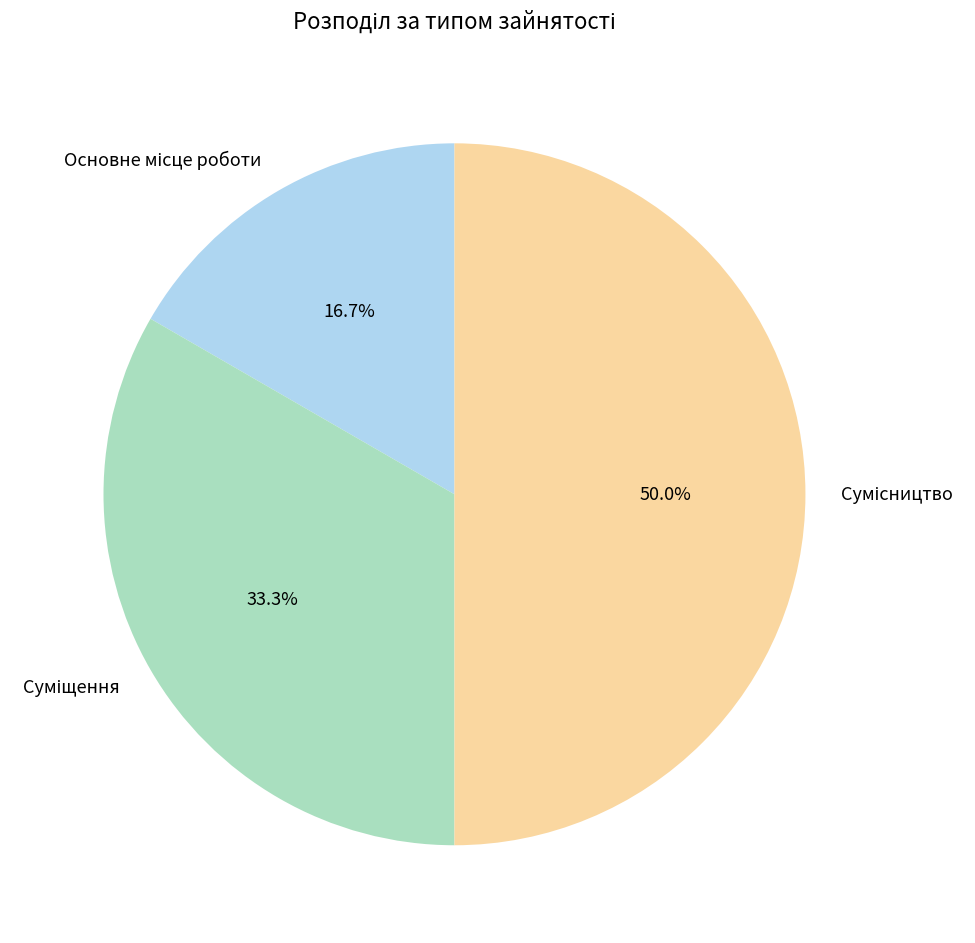

Is there a majority slice in this chart?

No